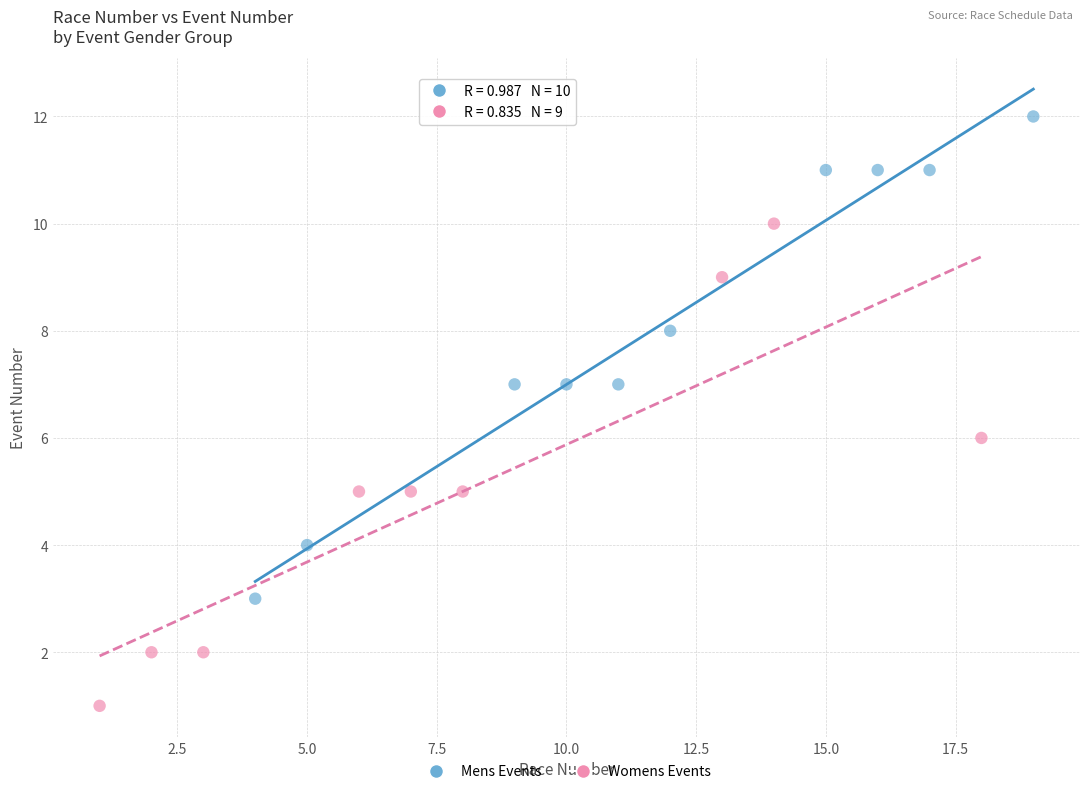

Which series reaches the minimum Y coordinate?

Womens Events